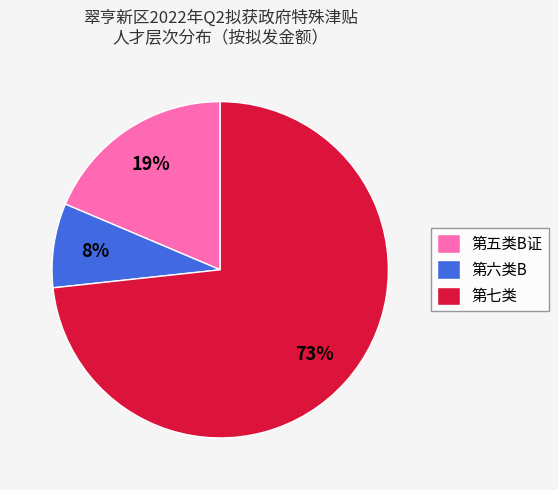

What percentage is the 第六类B slice, to the nearest percent?

8%